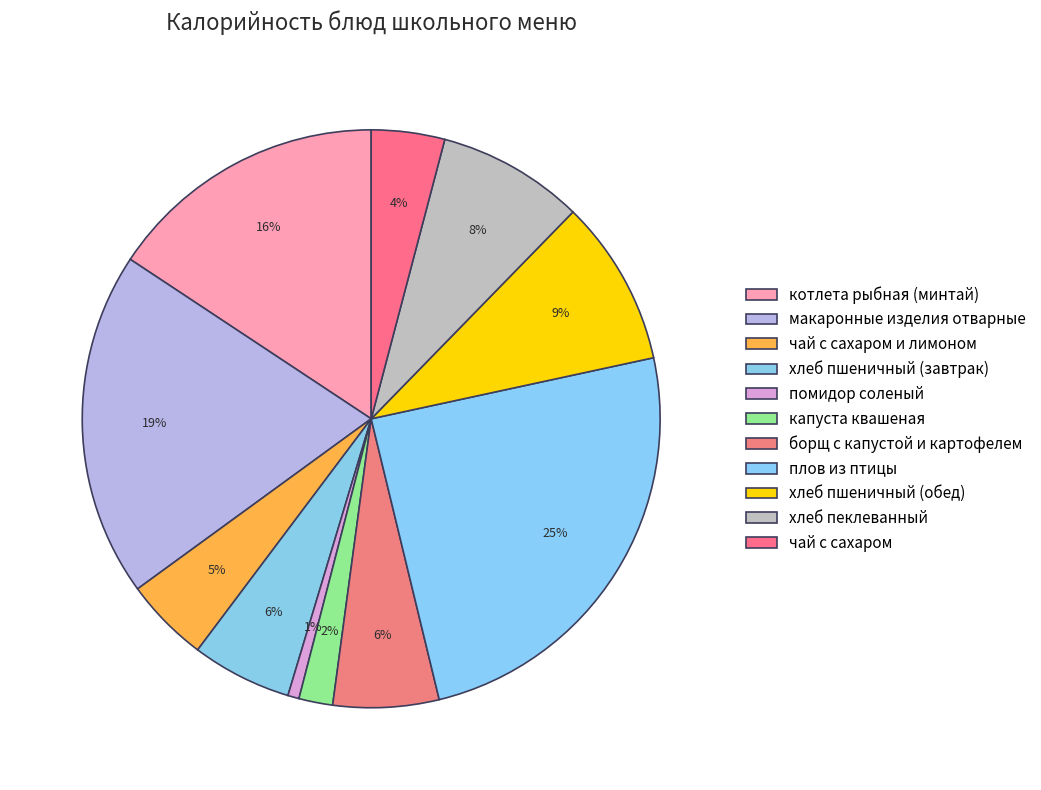

What portion of the pie excludes плов из птицы?

75.4%